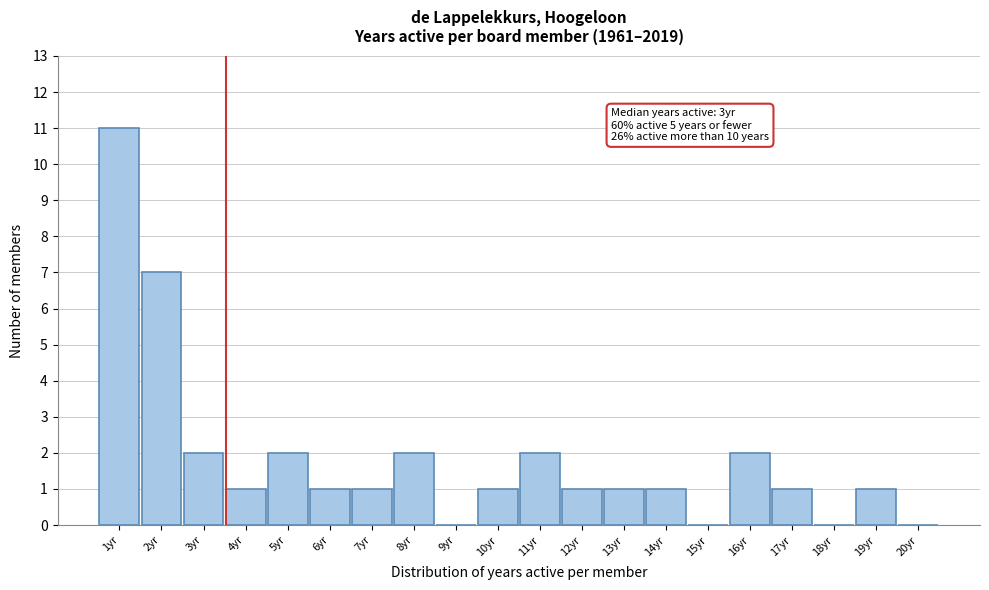

Reading right to left, list all the values displayed in this chart.

20yr=0	19yr=1	18yr=0	17yr=1	16yr=2	15yr=0	14yr=1	13yr=1	12yr=1	11yr=2	10yr=1	9yr=0	8yr=2	7yr=1	6yr=1	5yr=2	4yr=1	3yr=2	2yr=7	1yr=11